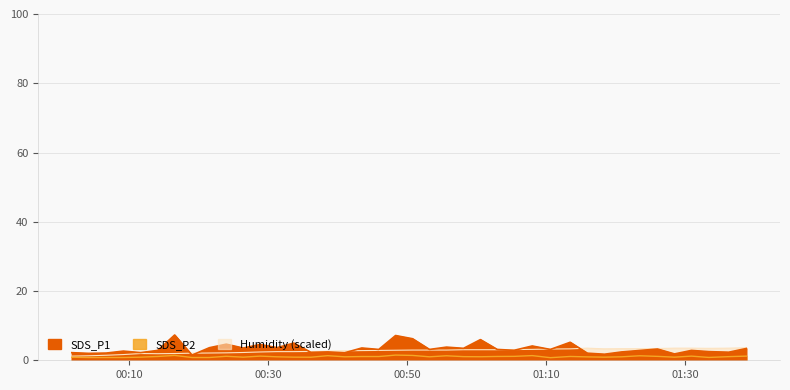

What are all the series names shown in the legend?

SDS_P1, SDS_P2, Humidity